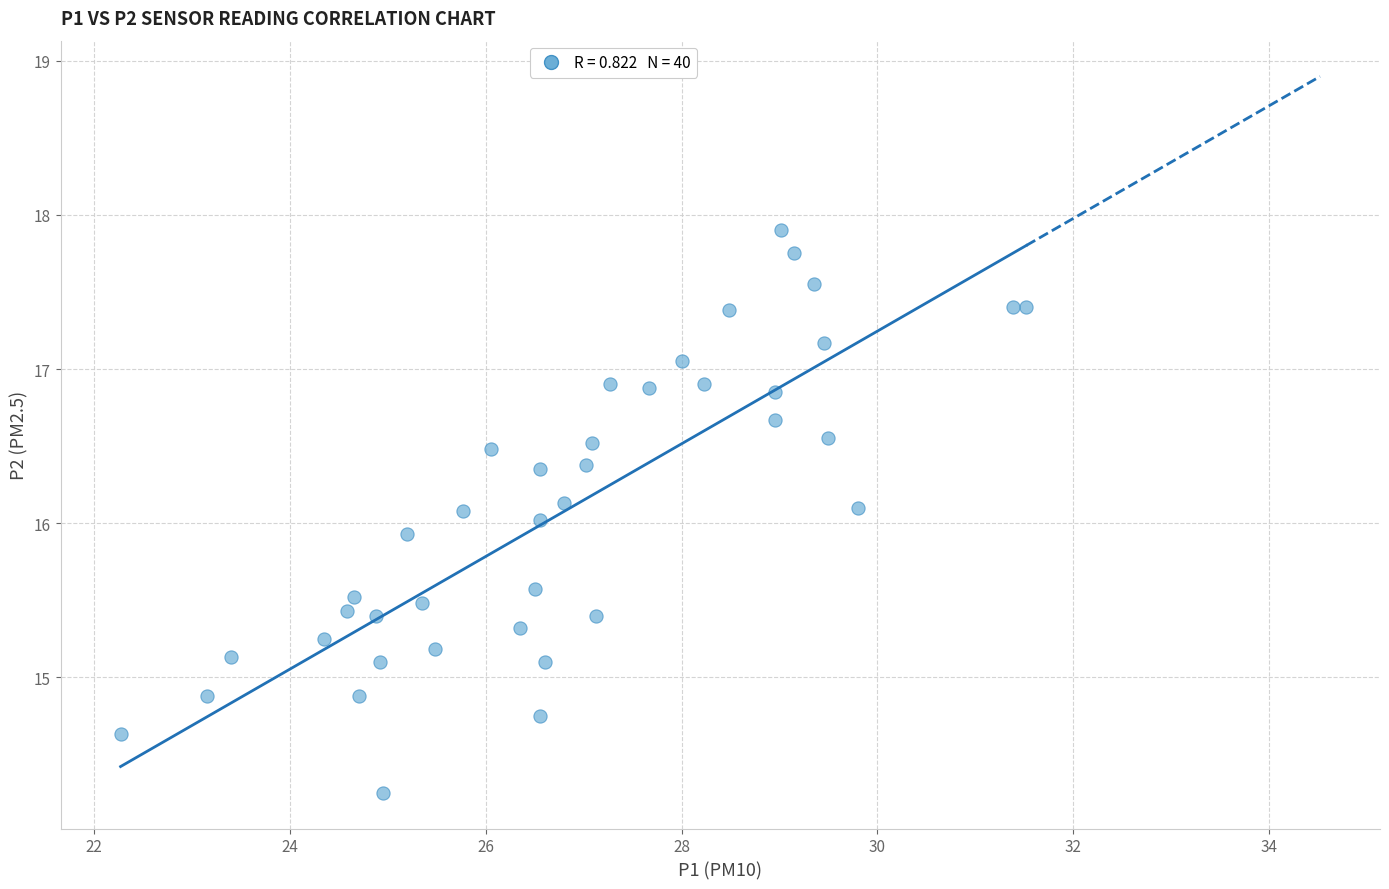

What is the range of X values (max minus min)?

9.2